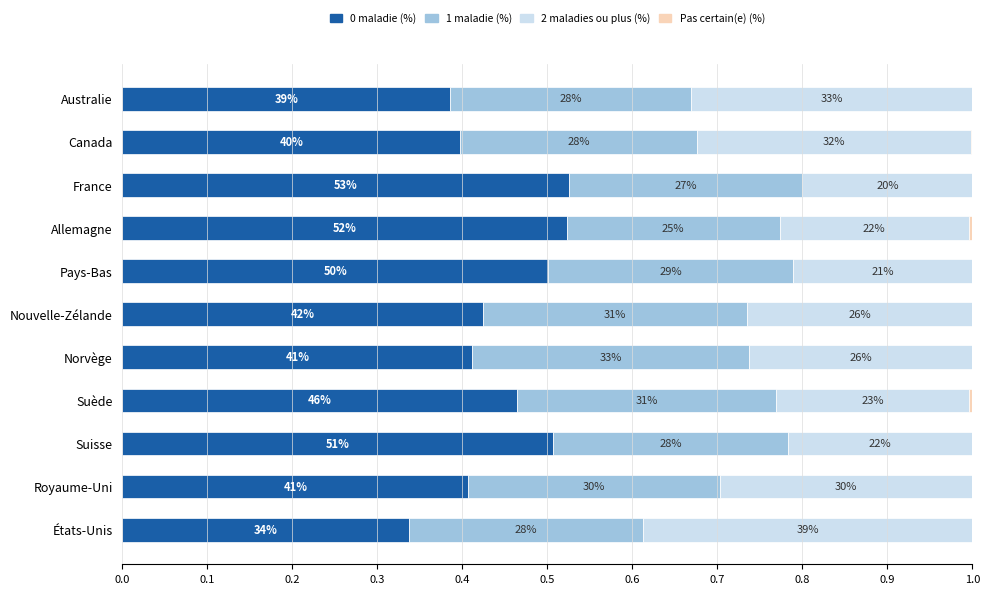

Reading left to right, what are all the values shown in this chart?

0 maladie (%): 0.4	0.4	0.5	0.5	0.5	0.4	0.4	0.5	0.5	0.4	0.3
1 maladie (%): 0.3	0.3	0.3	0.3	0.3	0.3	0.3	0.3	0.3	0.3	0.3
2 maladies ou plus (%): 0.3	0.3	0.2	0.2	0.2	0.3	0.3	0.2	0.2	0.3	0.4
Pas certain(e) (%): 0.0	0.0	0.0	0.0	0.0	0.0	0.0	0.0	0.0	0.0	0.0